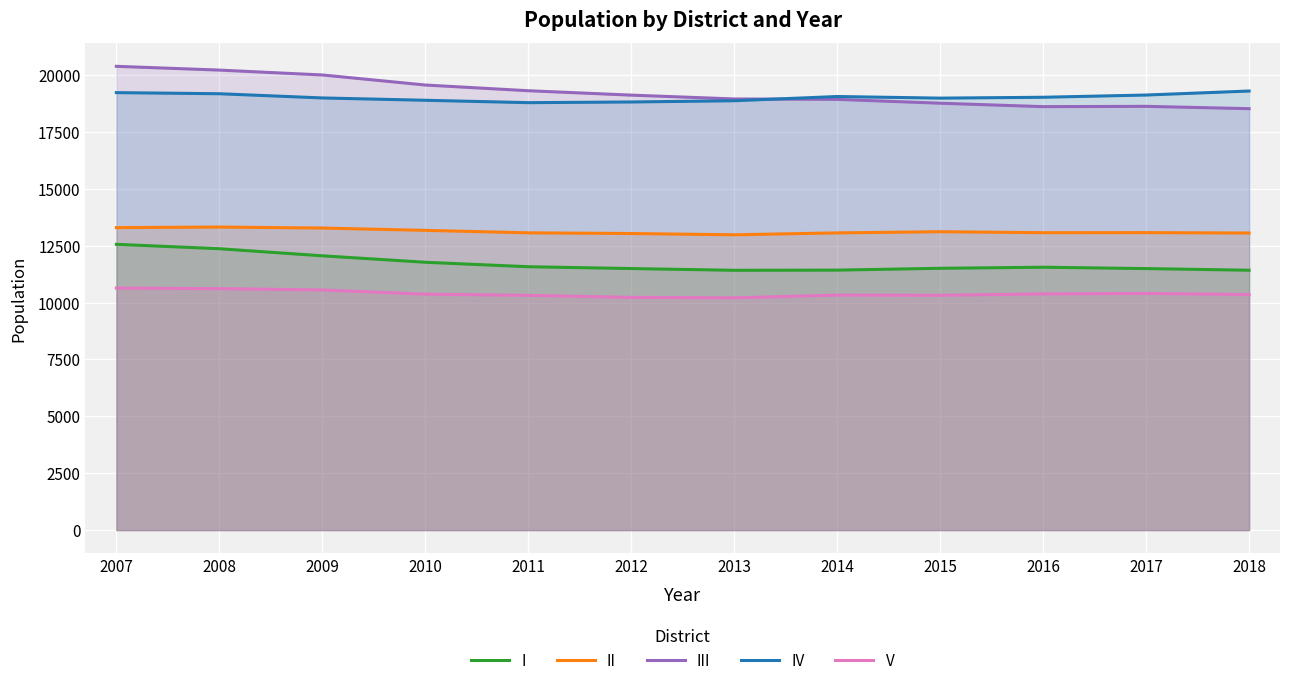

What is the value of the IV point at the 5th from the left?

18784